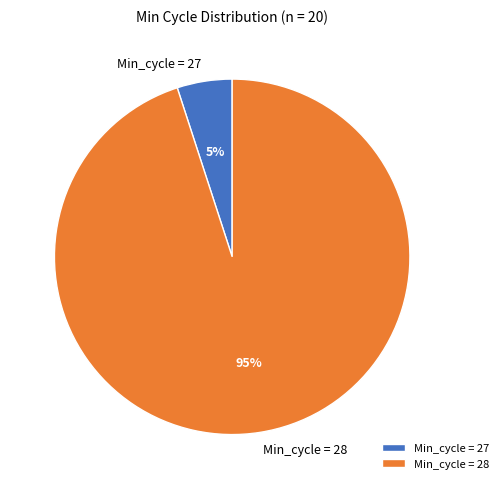

Is it true that Min_cycle = 28 is 86% of the pie?

False